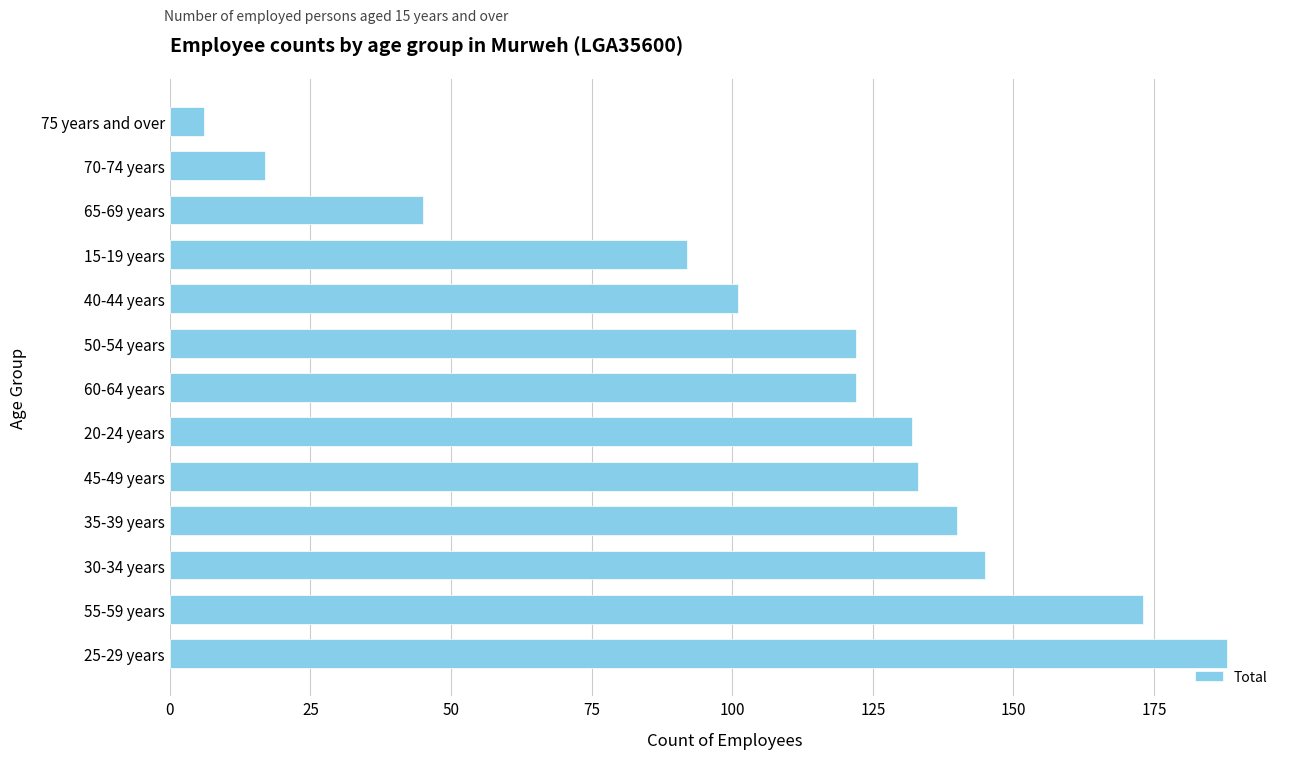

What is the smallest value displayed?

6